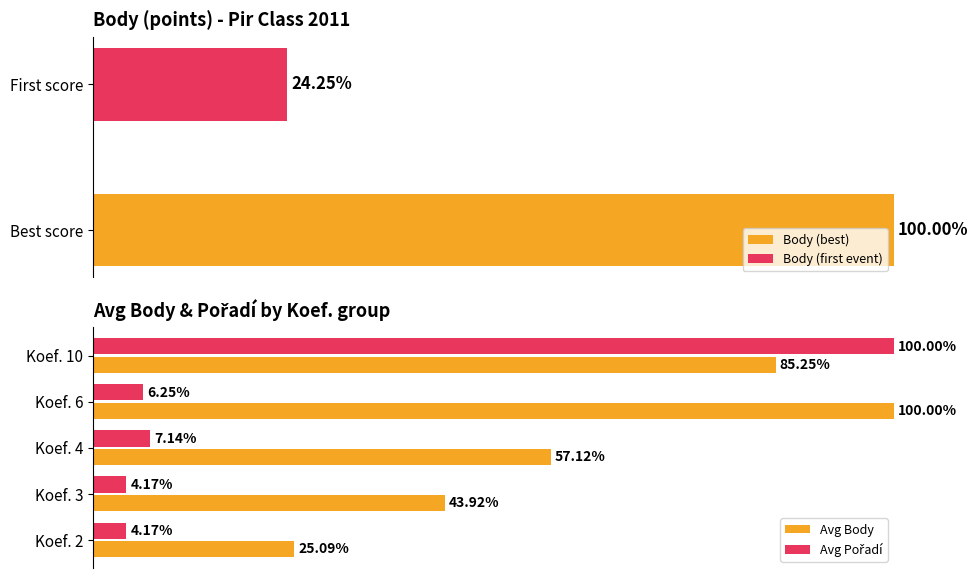

What is the difference between the Avg Pořadí values at Koef. 10 and Koef. 4?

92.9